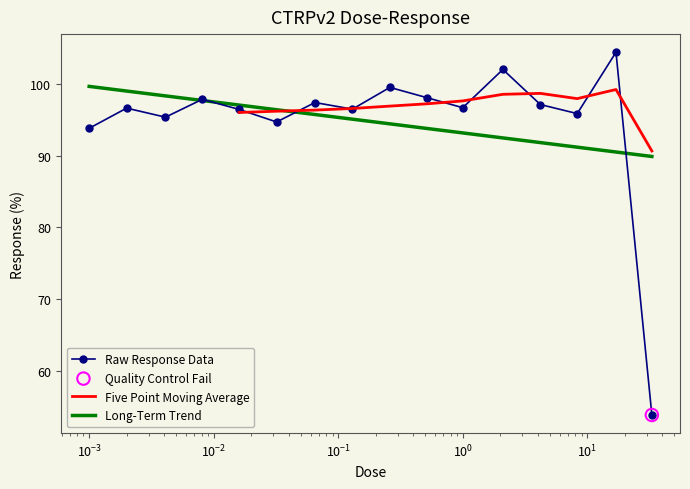

Which has a higher value, 0.26 or 0.0081?

0.26